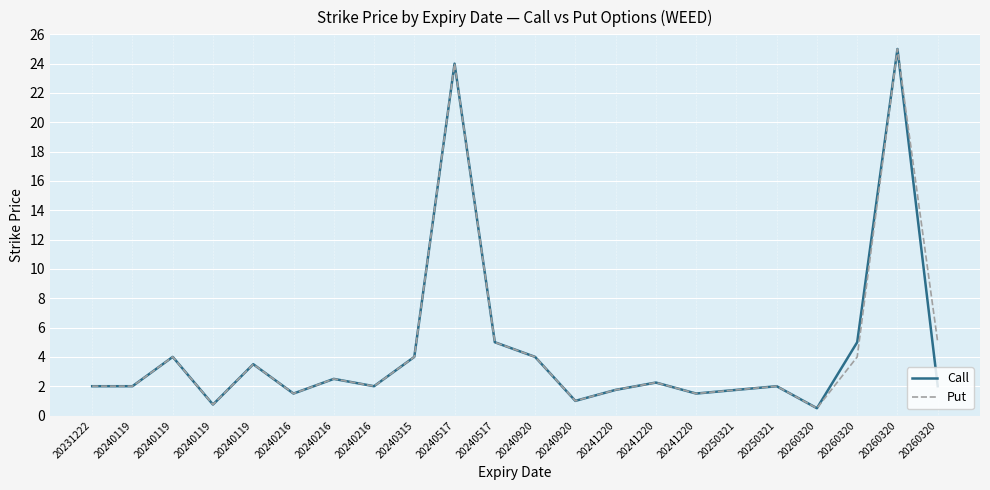

Is this an area chart (filled region under the line)?

No